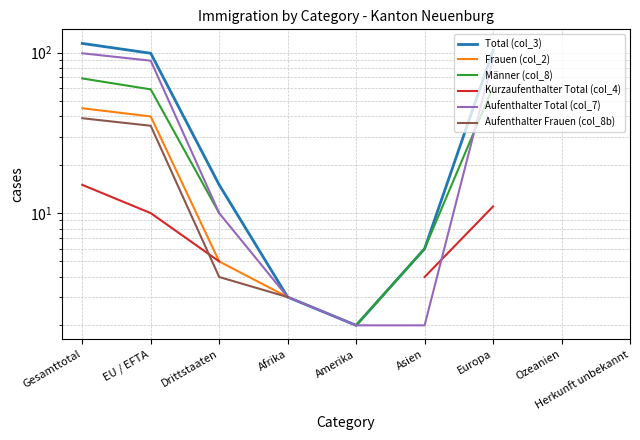

True or false: Aufenthalter Total (col_7) has more than 0 points higher than both neighbors.

False